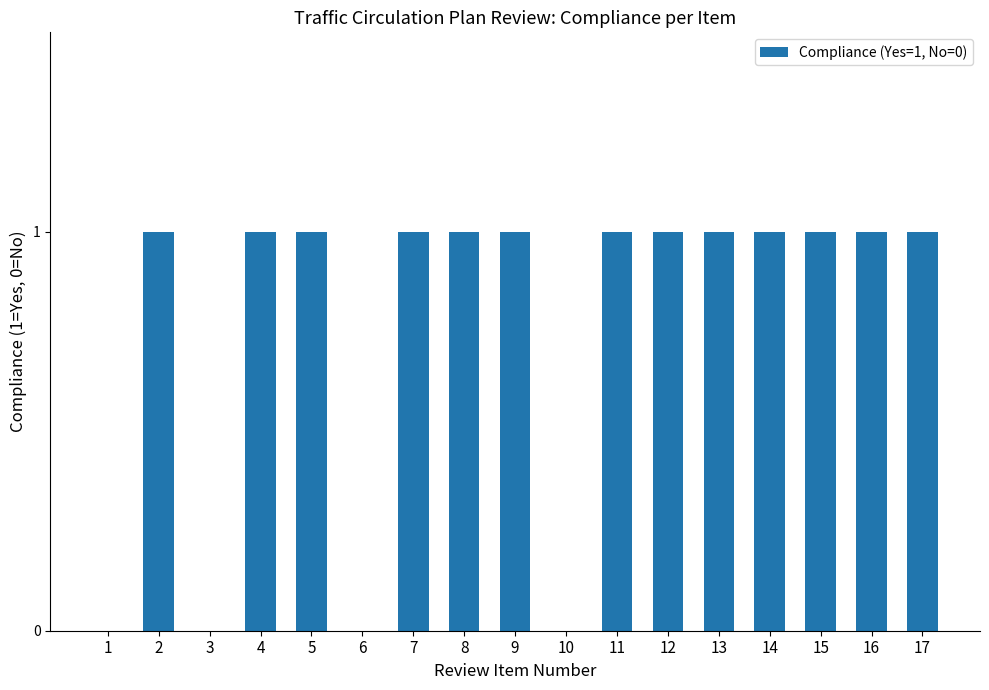

What is the sum of all values?

13